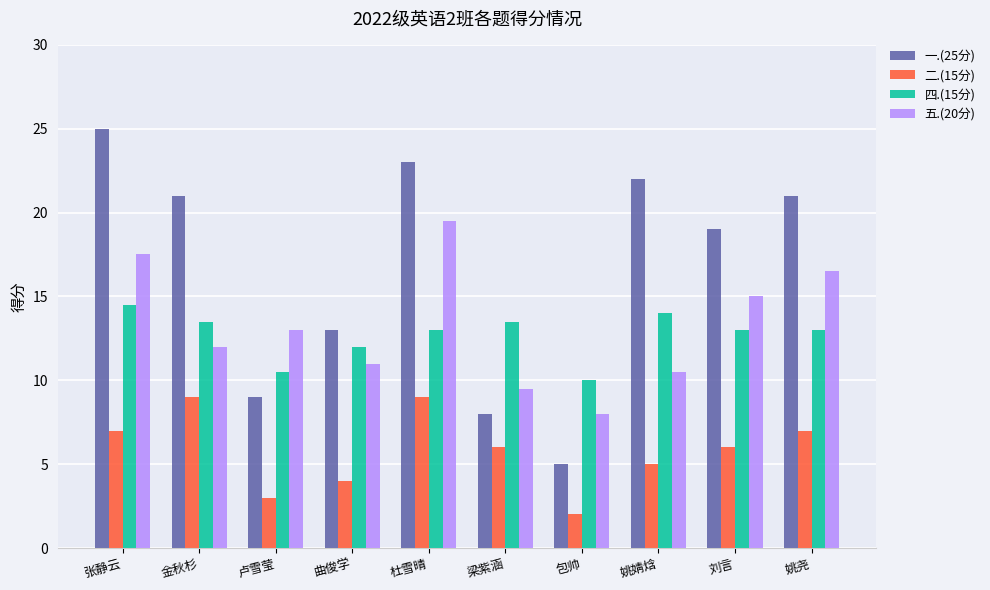

Reading left to right, what are all the values shown in this chart?

一.(25分): 张静云=25.0	金秋杉=21.0	卢雪莹=9.0	曲俊学=13.0	杜雪晴=23.0	梁紫涵=8.0	包帅=5.0	姚婧焓=22.0	刘言=19.0	姚尧=21.0
二.(15分): 张静云=7.0	金秋杉=9.0	卢雪莹=3.0	曲俊学=4.0	杜雪晴=9.0	梁紫涵=6.0	包帅=2.0	姚婧焓=5.0	刘言=6.0	姚尧=7.0
四.(15分): 张静云=14.5	金秋杉=13.5	卢雪莹=10.5	曲俊学=12.0	杜雪晴=13.0	梁紫涵=13.5	包帅=10.0	姚婧焓=14.0	刘言=13.0	姚尧=13.0
五.(20分): 张静云=17.5	金秋杉=12.0	卢雪莹=13.0	曲俊学=11.0	杜雪晴=19.5	梁紫涵=9.5	包帅=8.0	姚婧焓=10.5	刘言=15.0	姚尧=16.5